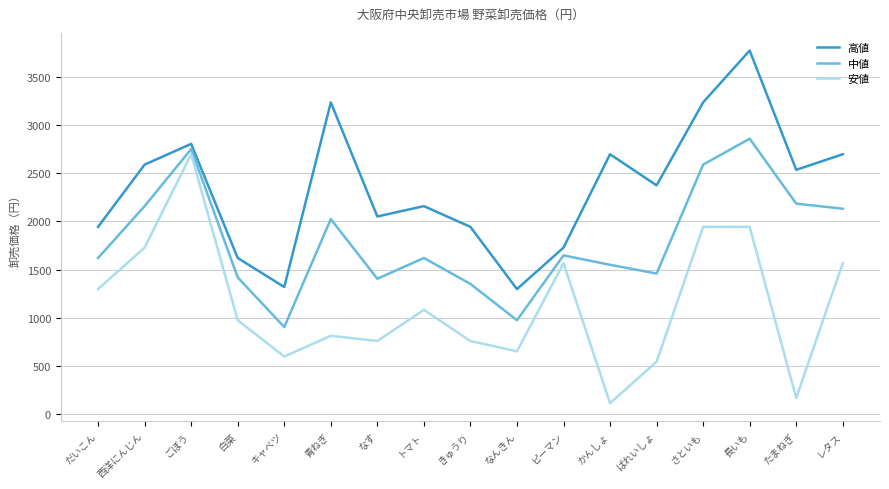

How many interior local valleys does the 中値 series have?

4